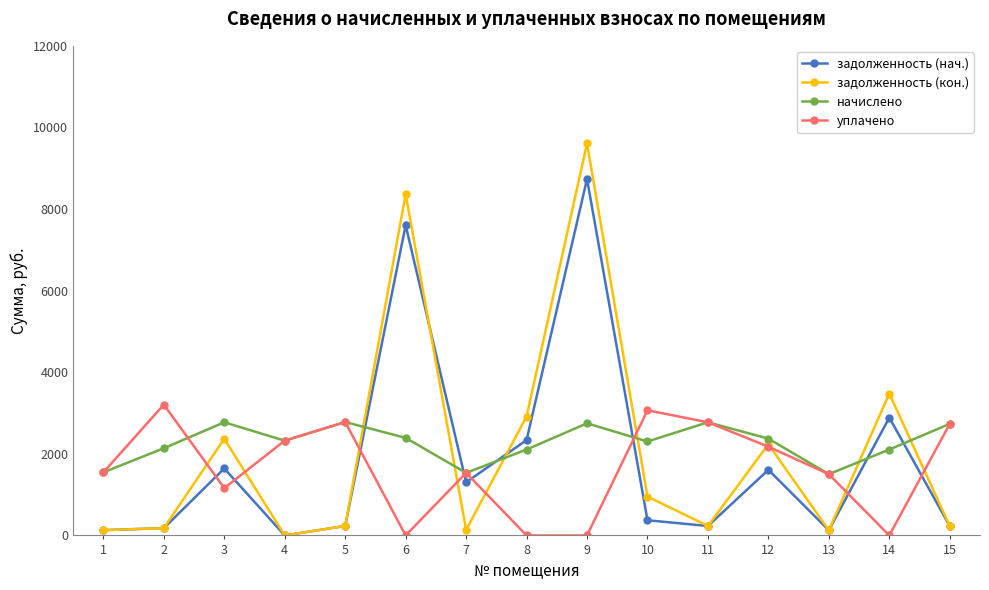

True or false: уплачено and задолженность (нач.) intersect in this chart.

True